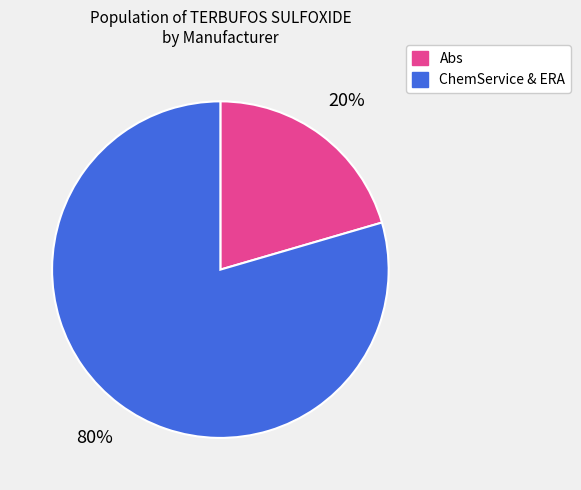

To the nearest percent, what is the average slice percentage?

50%